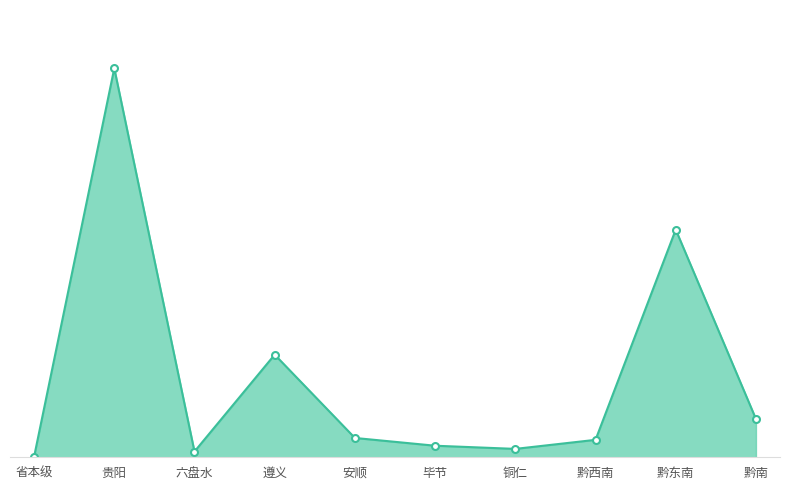

Count the number of categories in the chart.

10